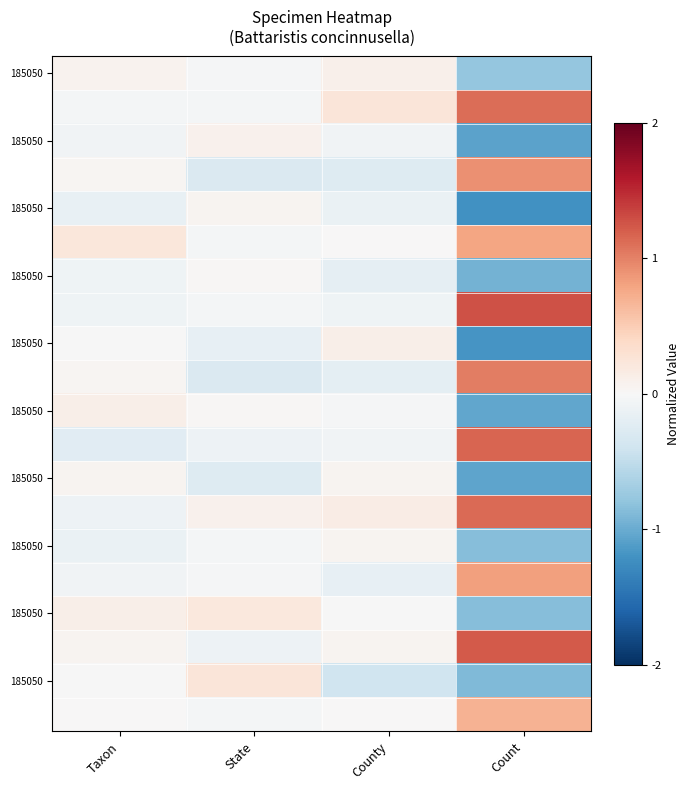

Which has a higher value, Taxon or Count?

Taxon